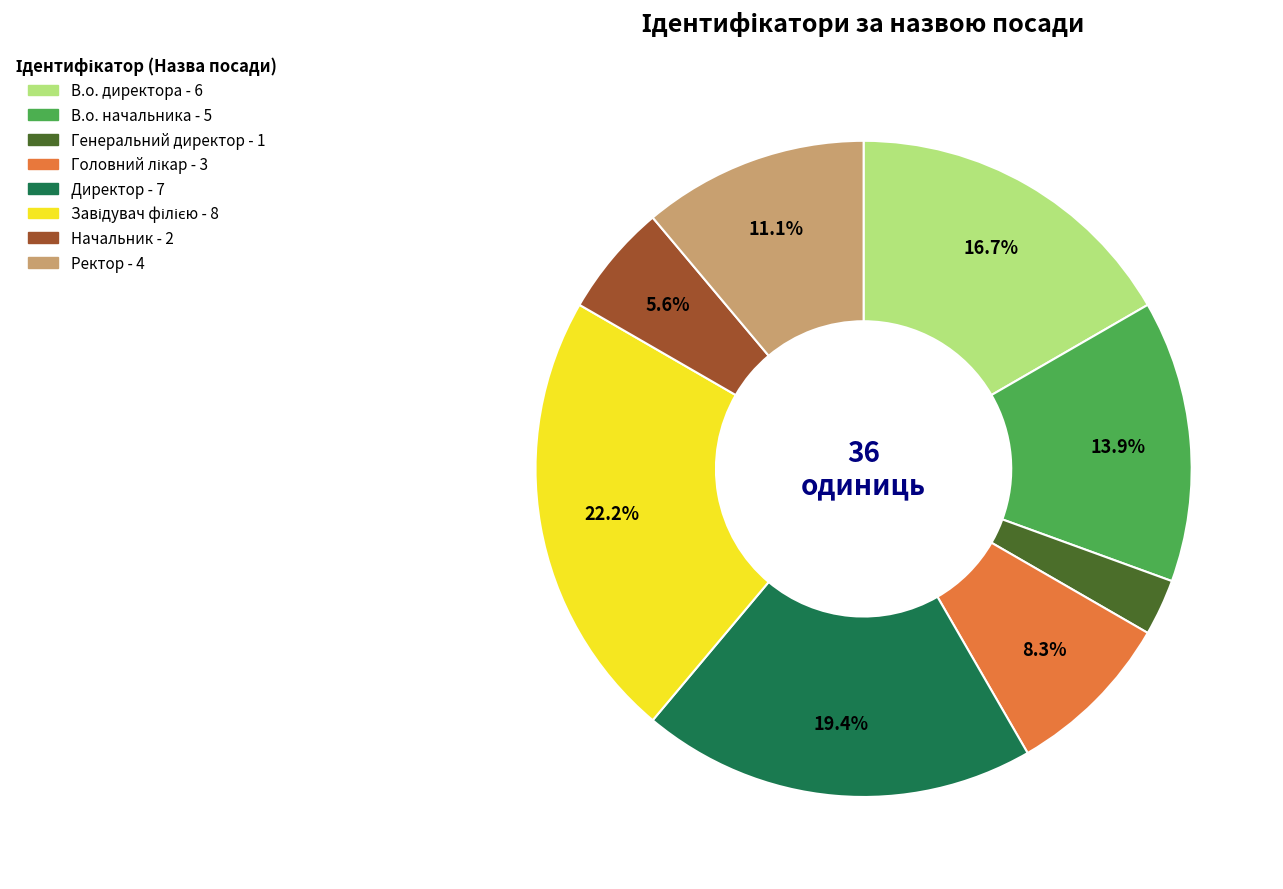

Is there a majority slice in this chart?

No